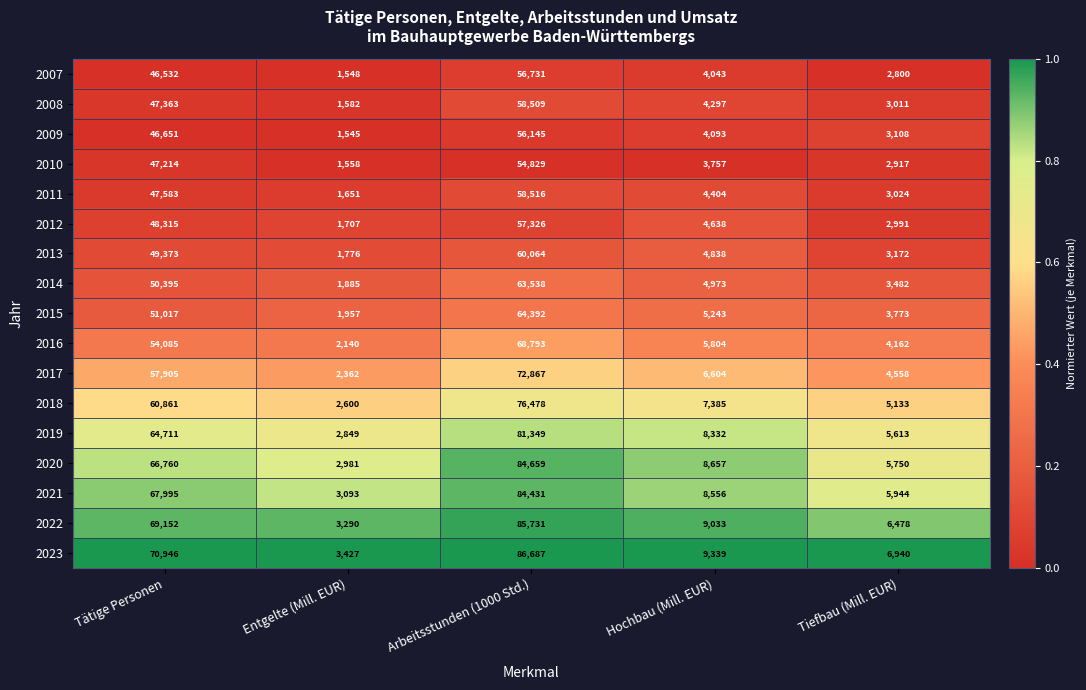

Which series has the largest total across all categories?

2023